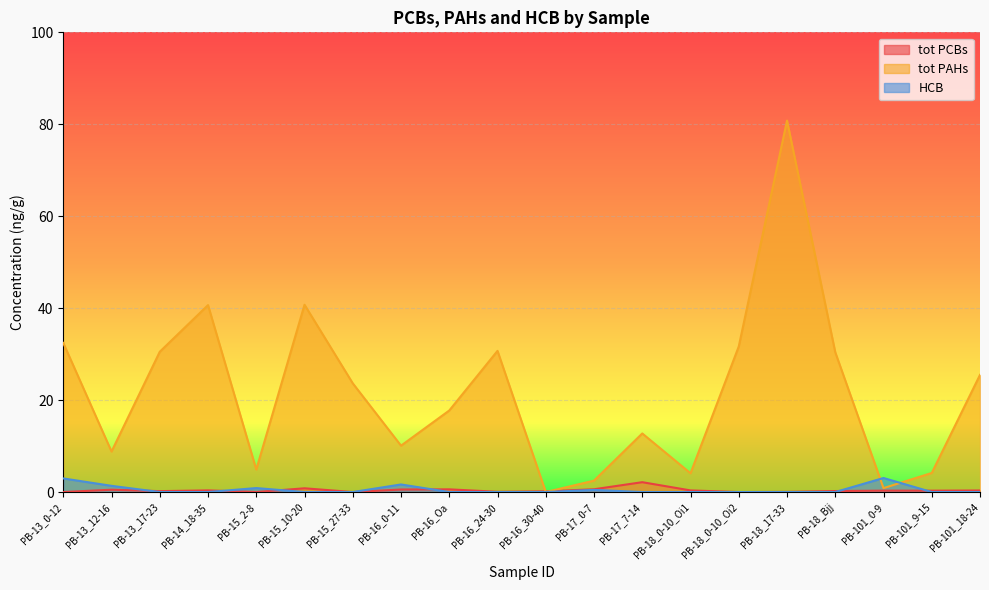

What is the value of the tot PAHs point at the 15th from the left?

31.7